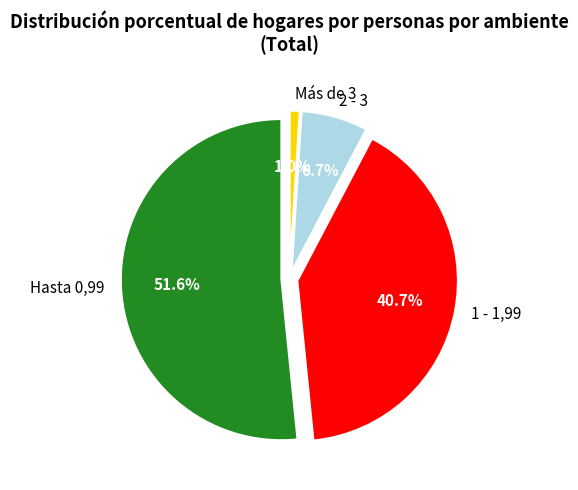

Which slice is the largest?

Hasta 0,99